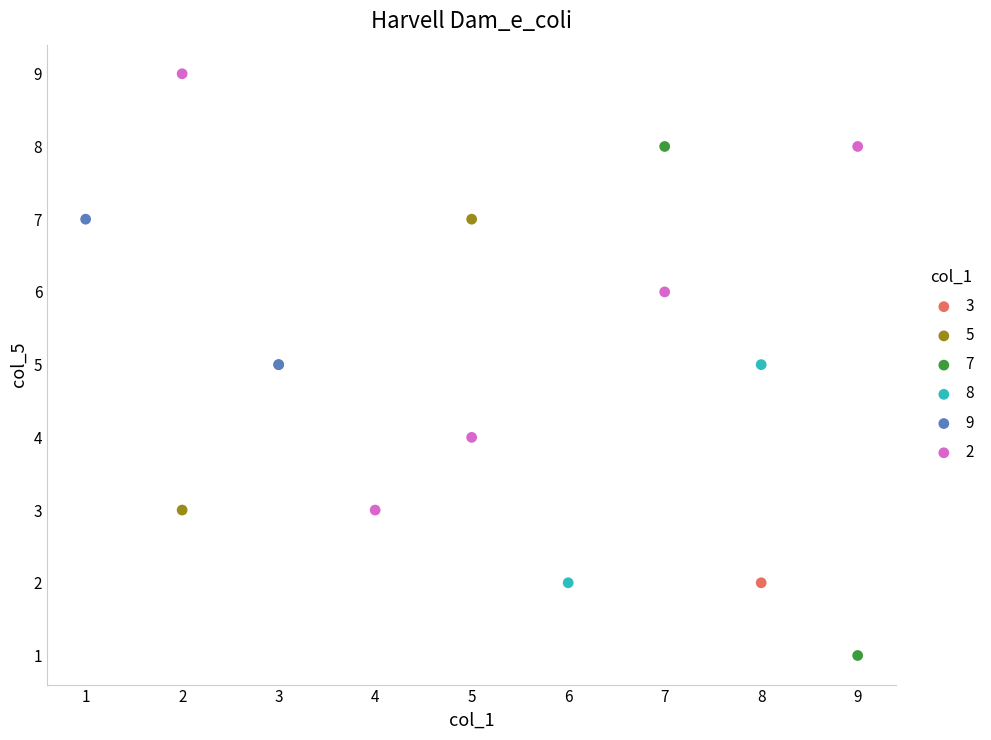

Which series contains the lowest Y value?

7